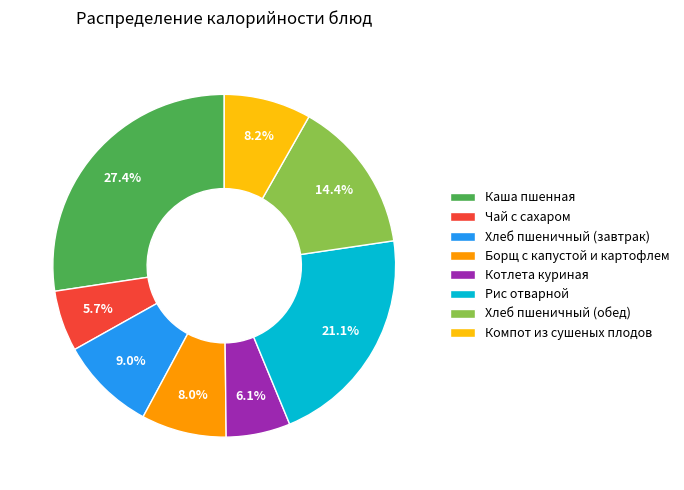

What is the total percentage of Котлета куриная and Чай с сахаром?

11.8%